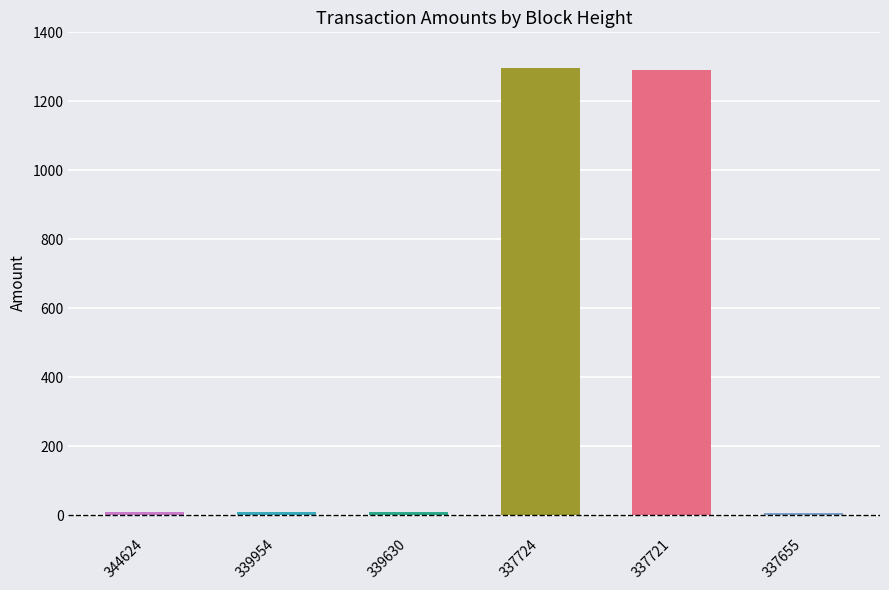

Reading right to left, what are all the values shown in this chart?

6.9	1289.8	1295.6	10.4	10.3	8.9